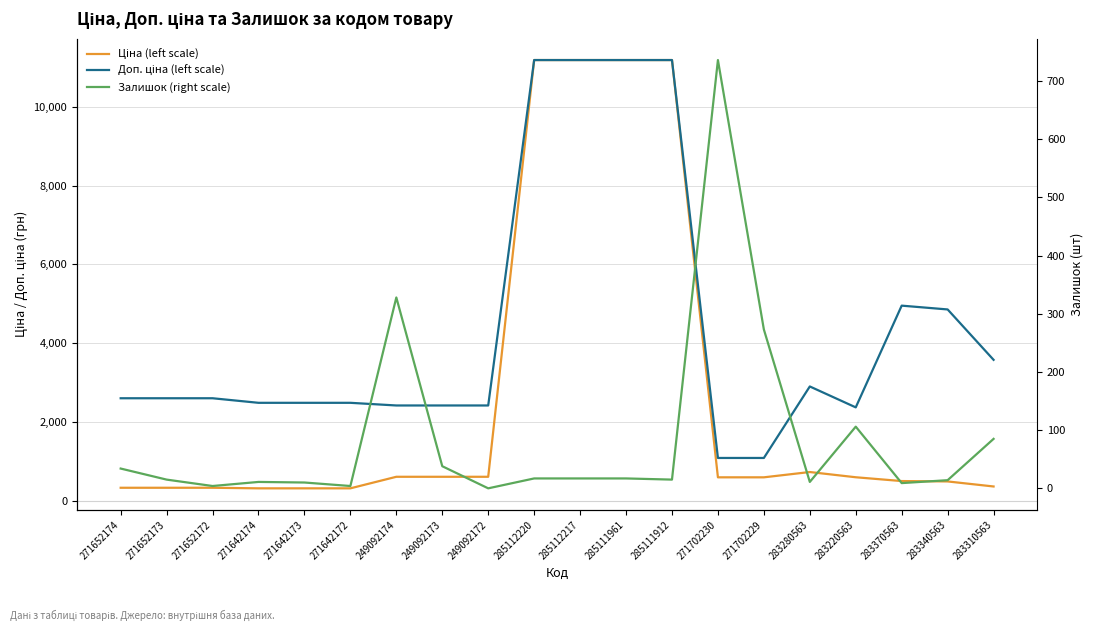

Rank the categories by Доп. ціна (left scale) value from lowest to highest.

271702230, 271702229, 283220563, 249092174, 249092173, 249092172, 271642174, 271642173, 271642172, 271652174, 271652173, 271652172, 283280563, 283310563, 283340563, 283370563, 285112220, 285112217, 285111961, 285111912